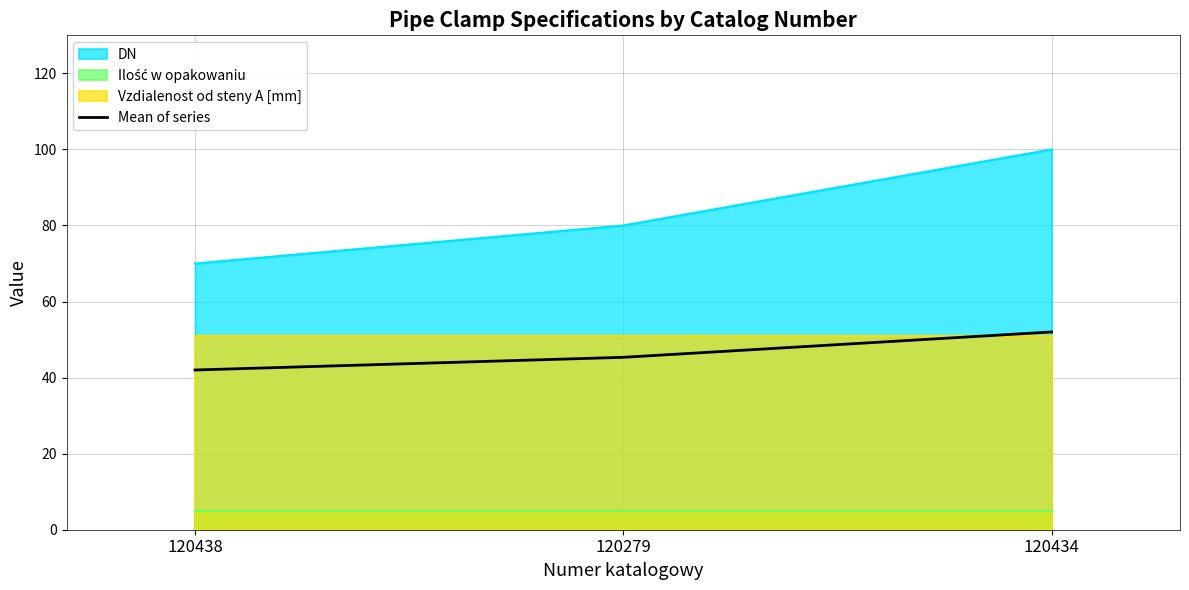

Count the number of values greater than 45.

2